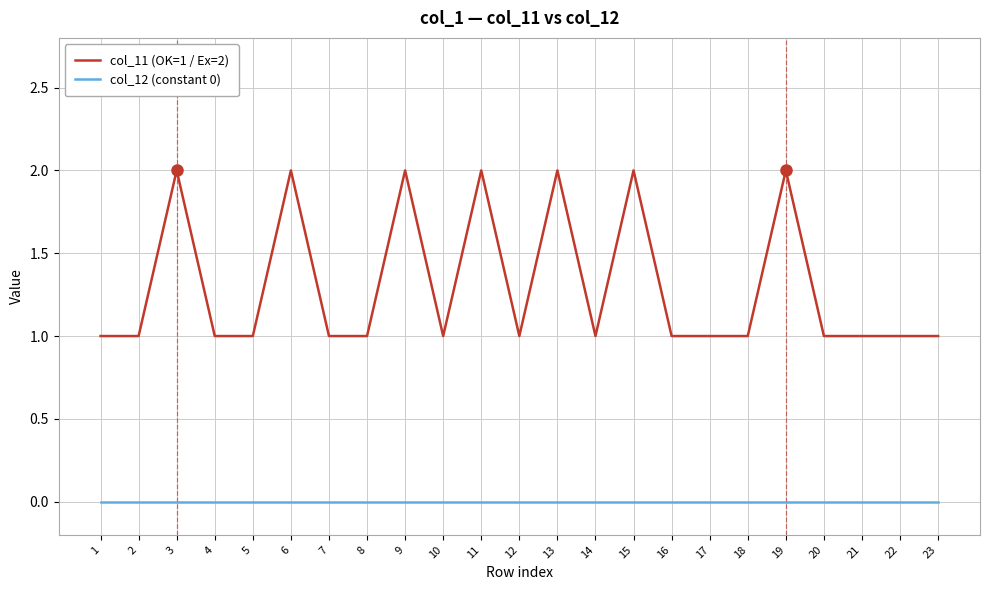

List the series in order of their overall mean, highest first.

col_11 (OK=1 / Ex=2), col_12 (constant 0)